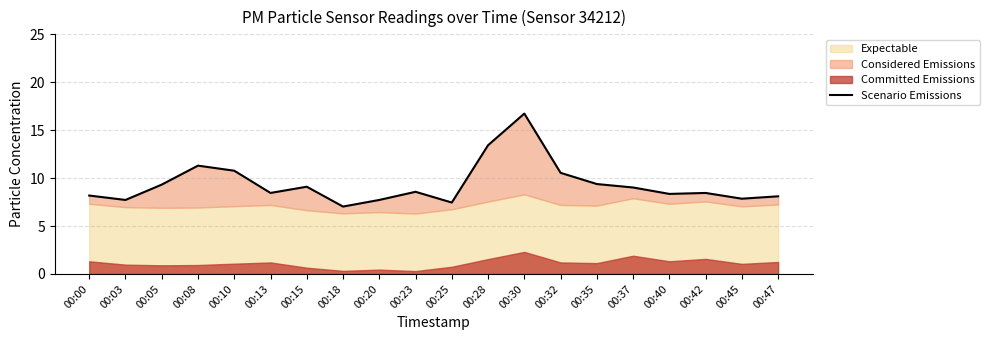

How many lines are shown in the chart?

1